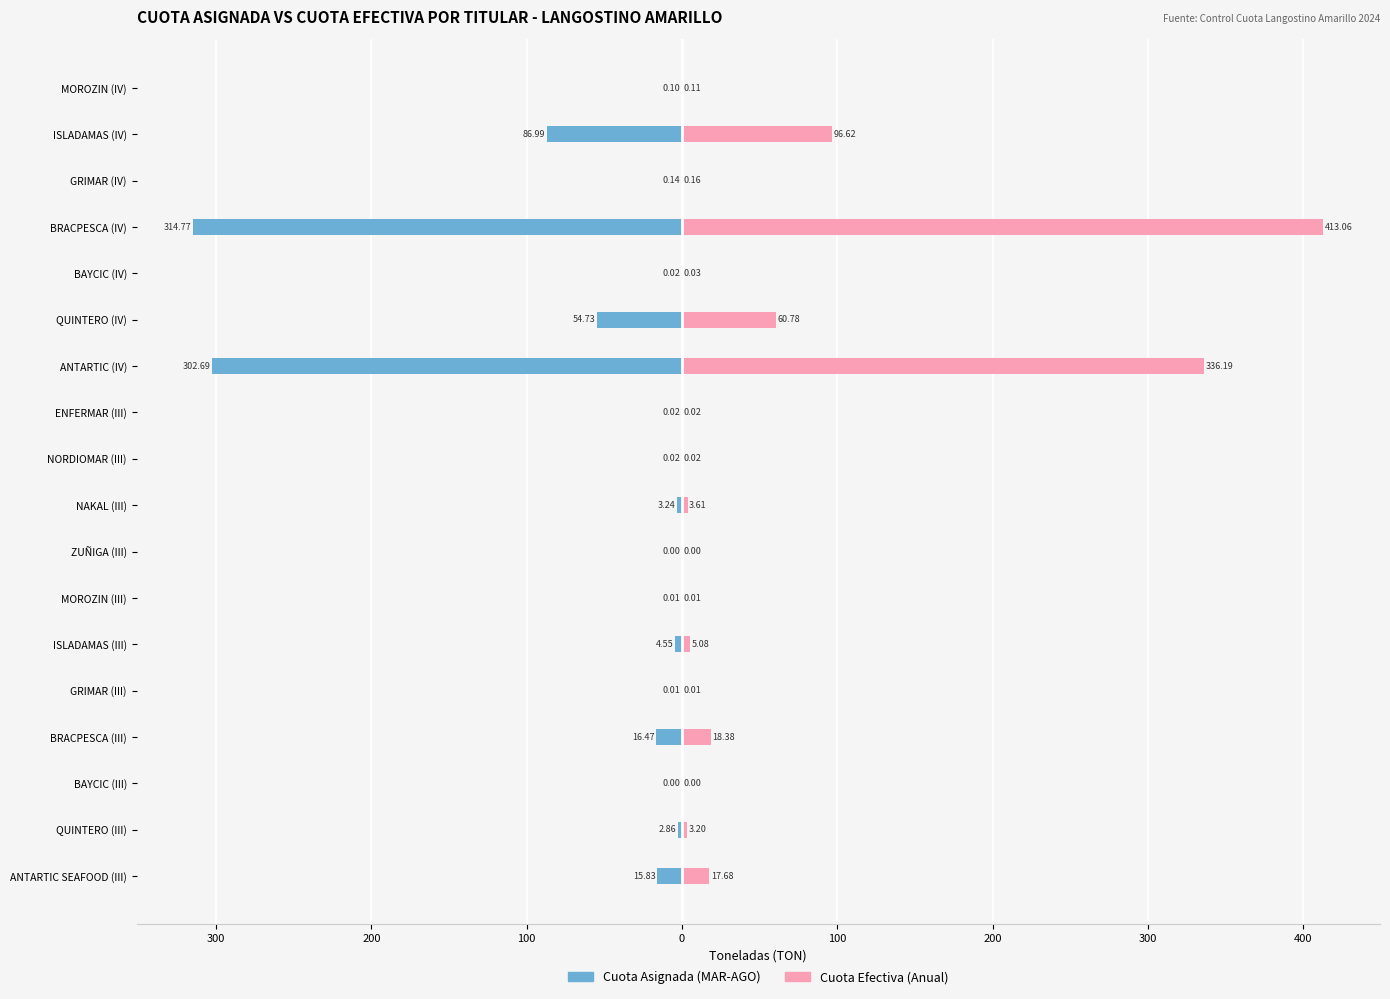

Are the bars horizontal?

Yes